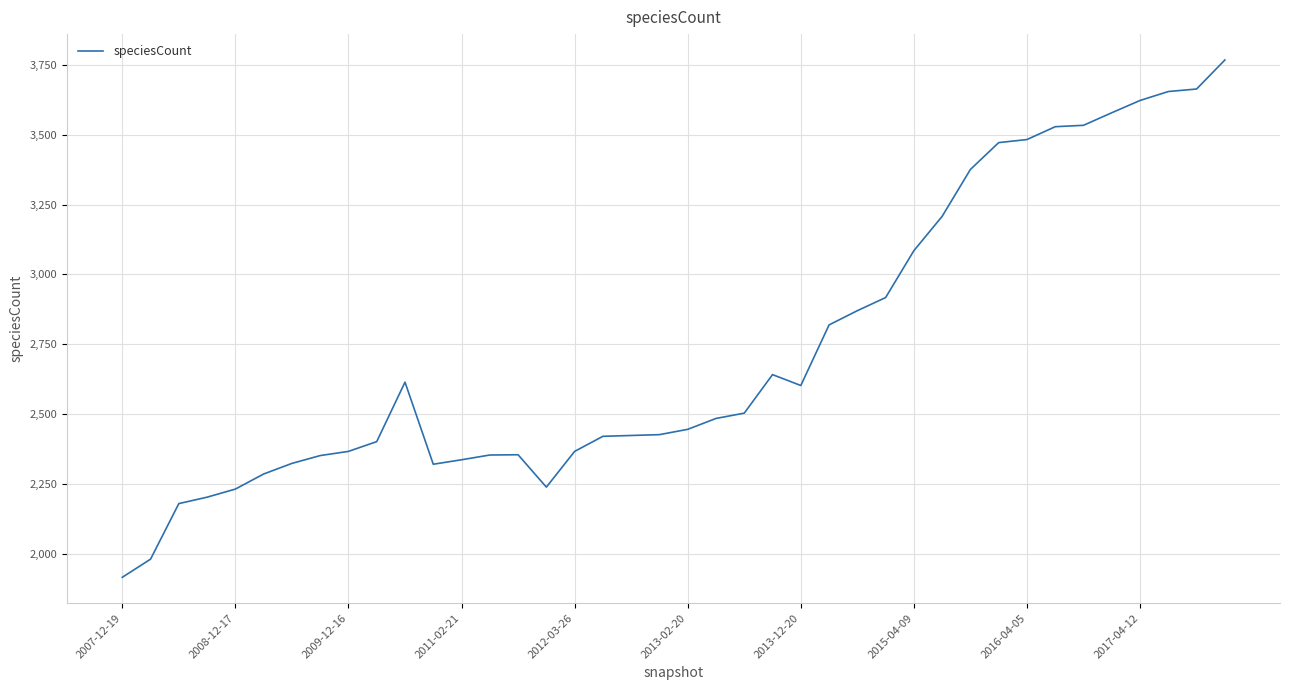

What is the difference between the maximum and minimum values?

1853